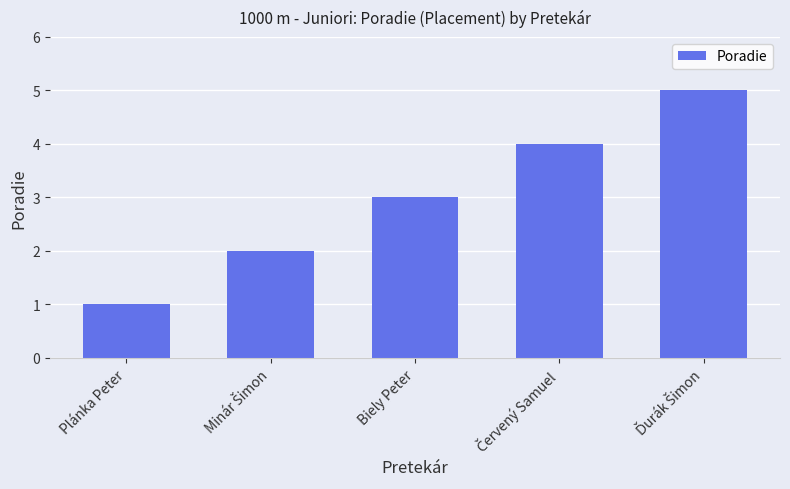

The value at Plánka Peter is 1. True or false?

True